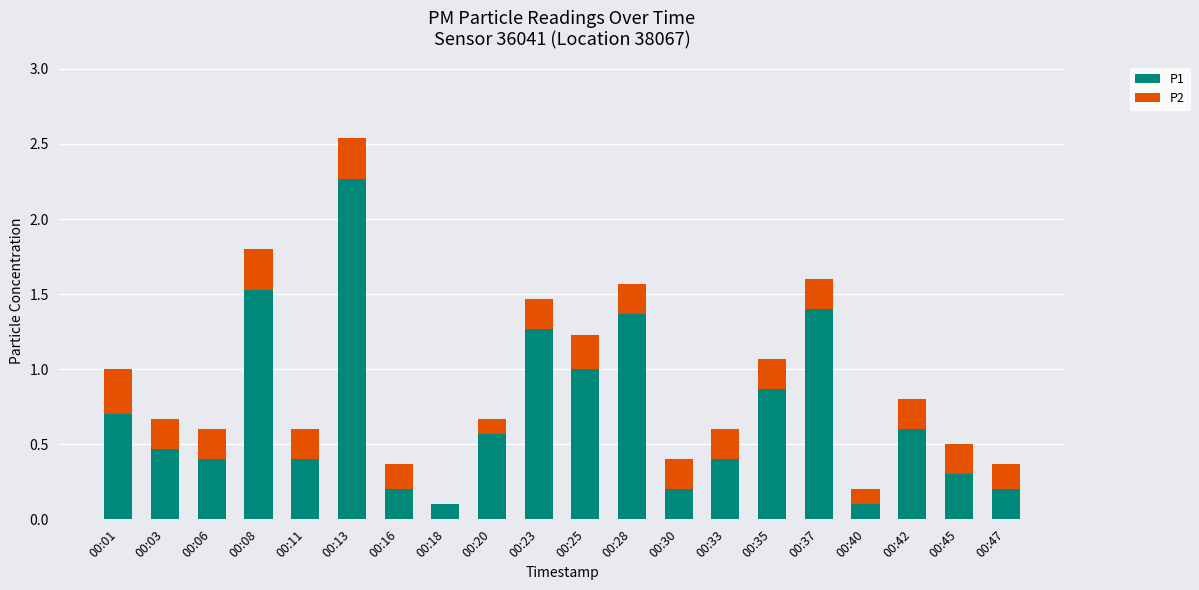

What are all the series names shown in the legend?

P1, P2